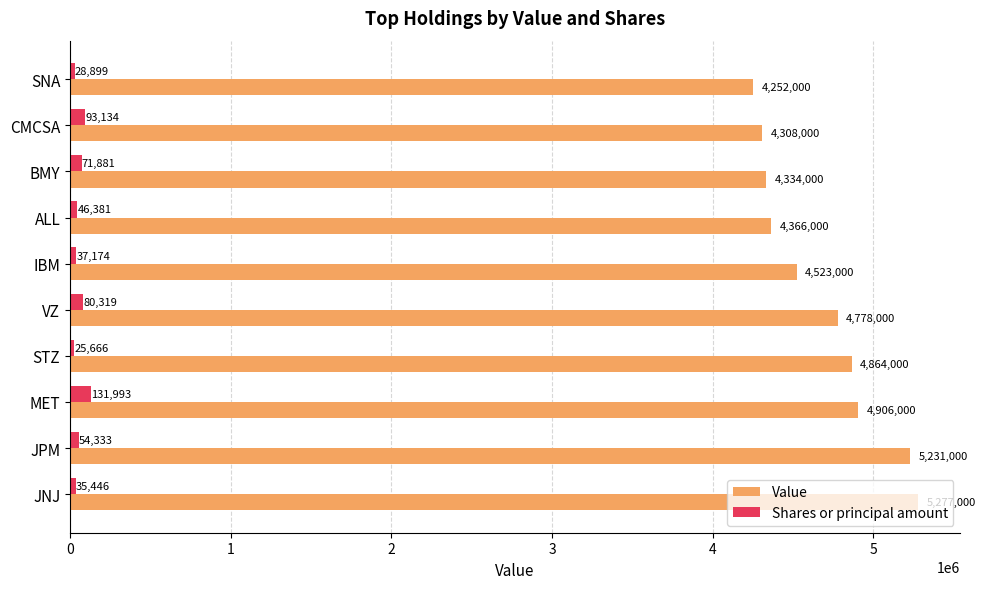

Which series changed the most between STZ and CMCSA?

Value